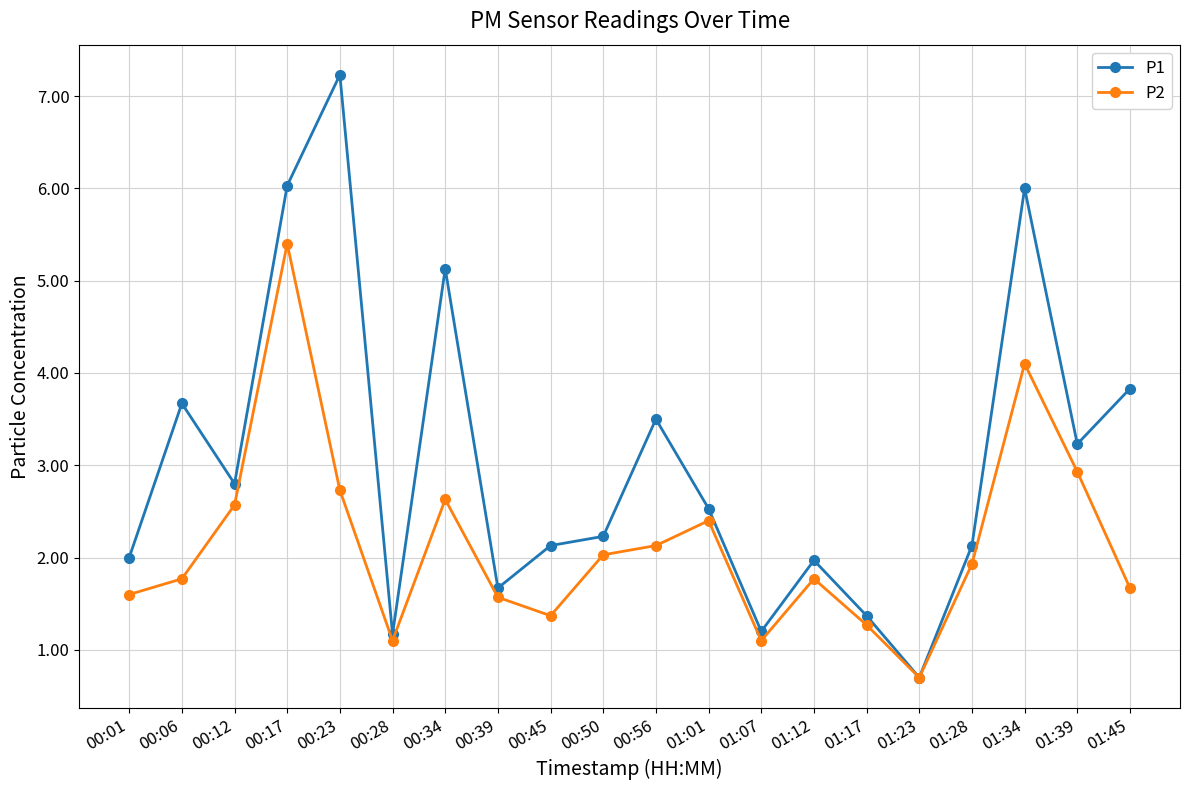

What is the label of the 5th point from the left?

00:23